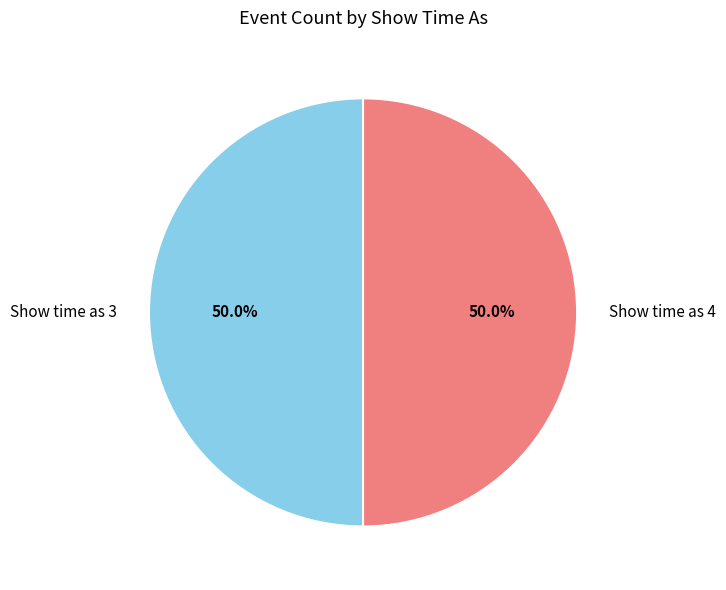

Combined, what portion of the pie is Show time as 3 and Show time as 4?

100.0%